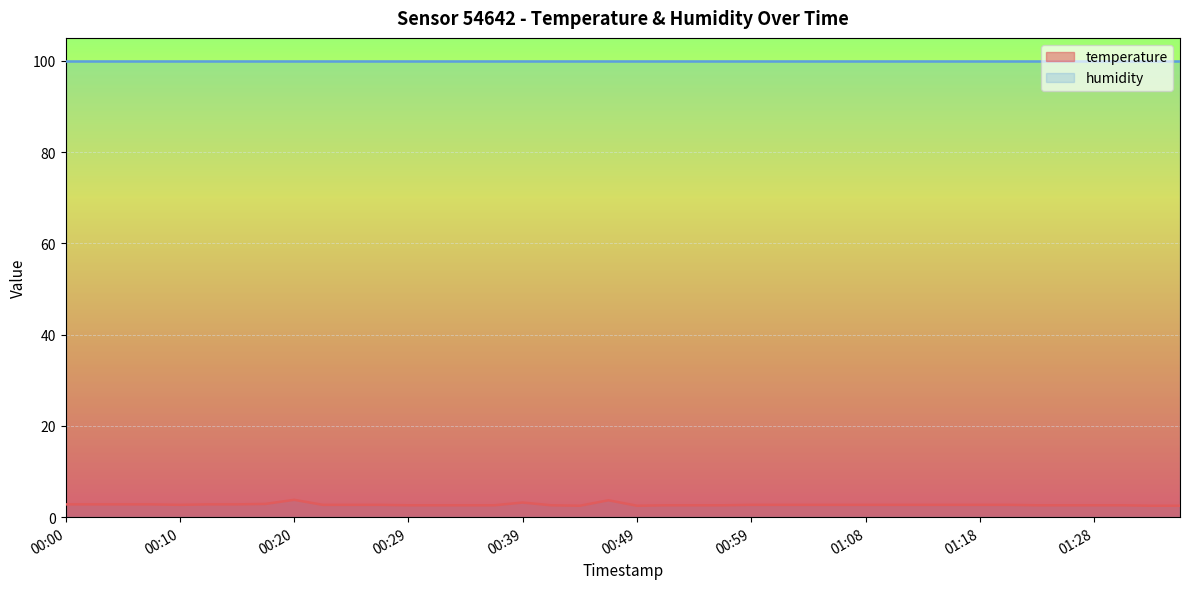

What position from the right is 00:44?

22